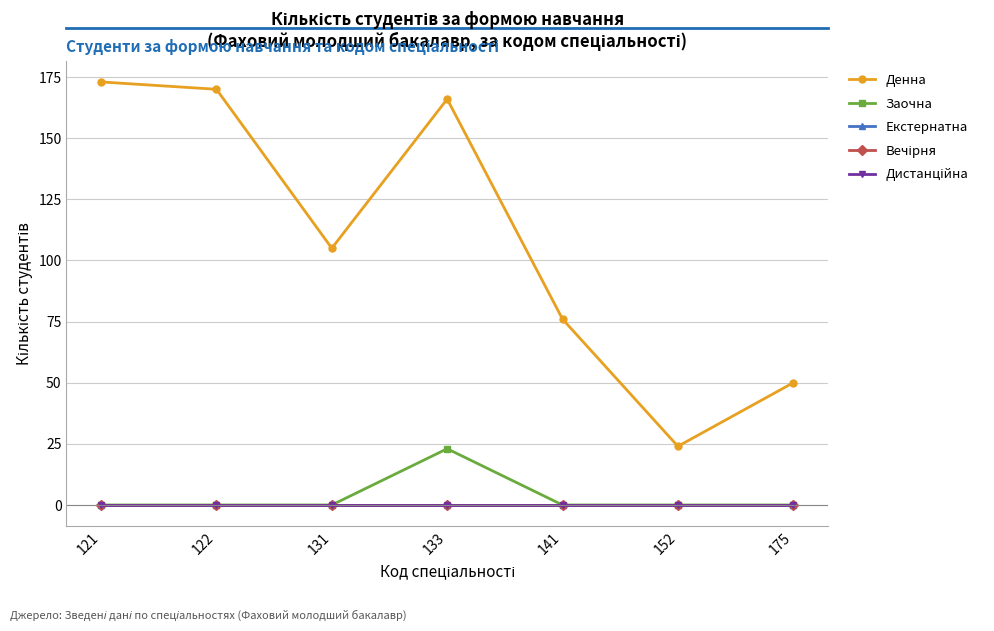

Does the chart have visible grid lines?

Yes